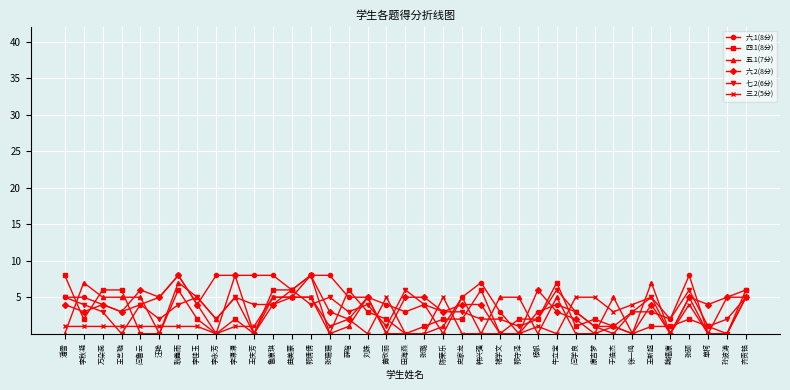

Which series changed the most between 耿鑫雨 and 黄欣丽?

六.2(8分)